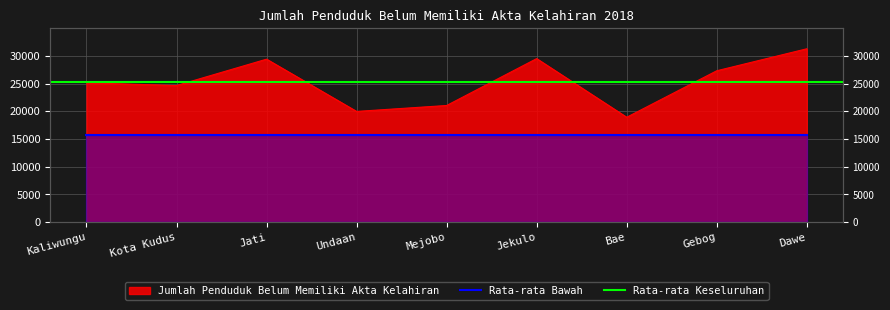

At which category does the data reach its first local peak?

Jati